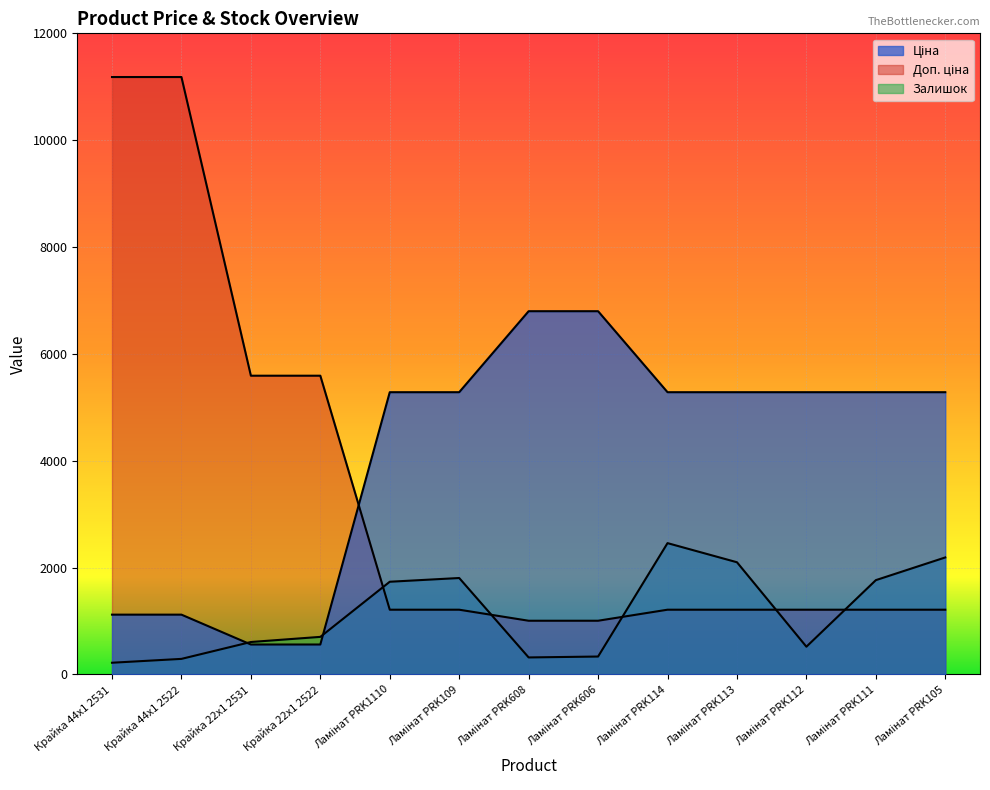

How many data points in Доп. ціна are less than 1210?

2